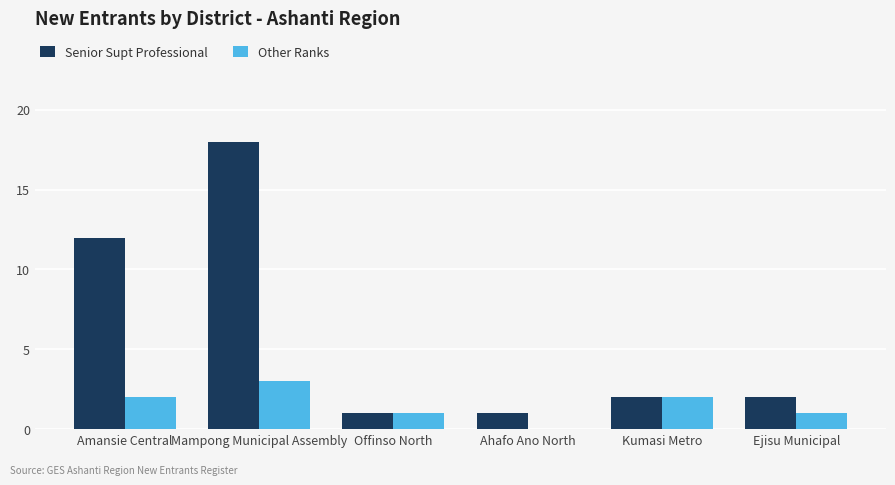

How many groups of bars are there?

6